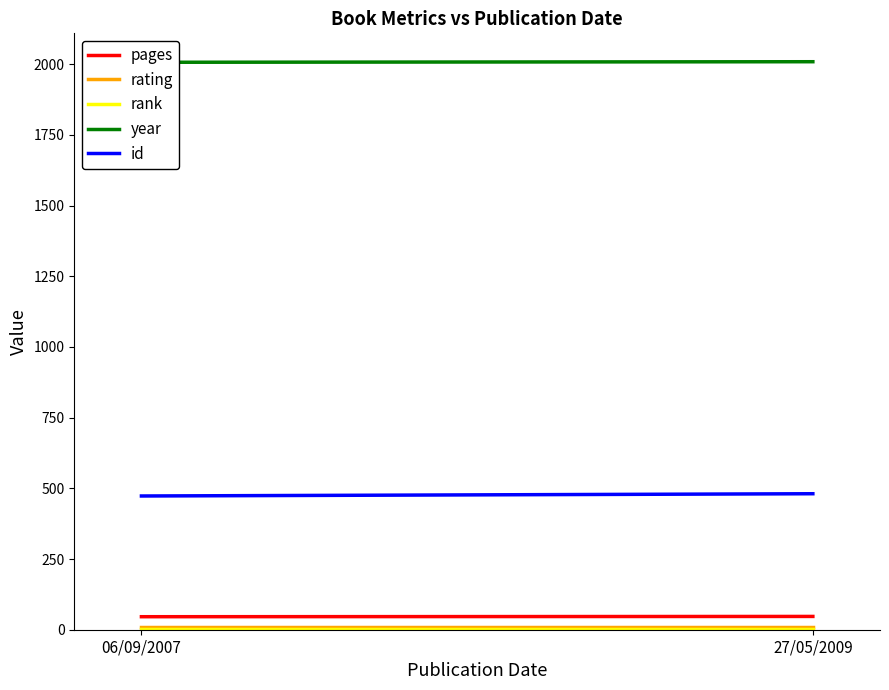

List the series in order of their peak value, lowest first.

rank, rating, pages, id, year